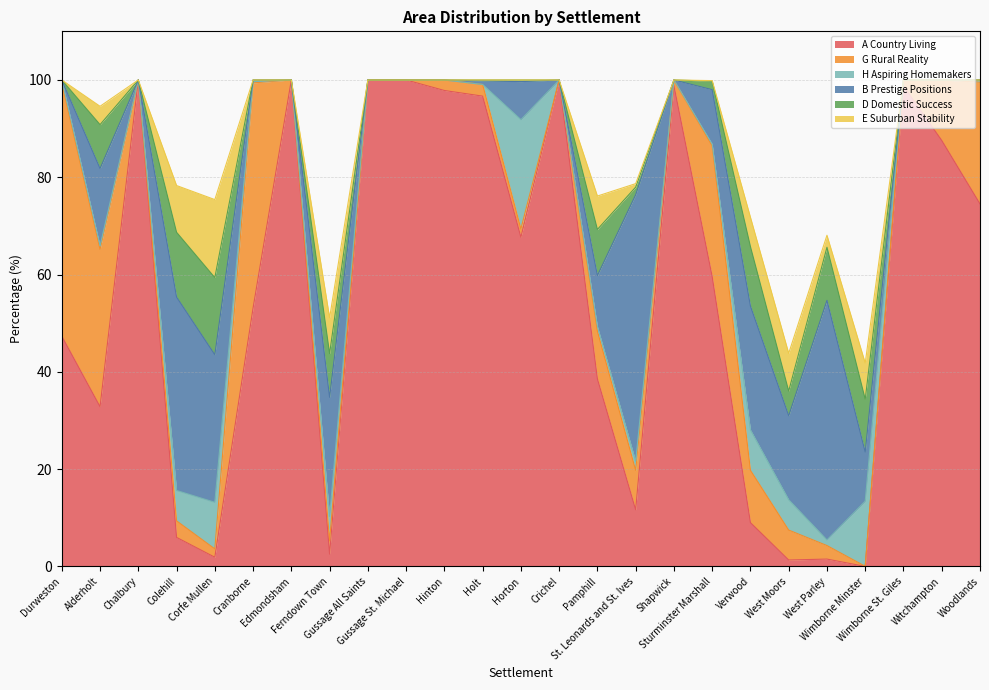

True or false: H Aspiring Homemakers has more than 1 points higher than both neighbors.

True